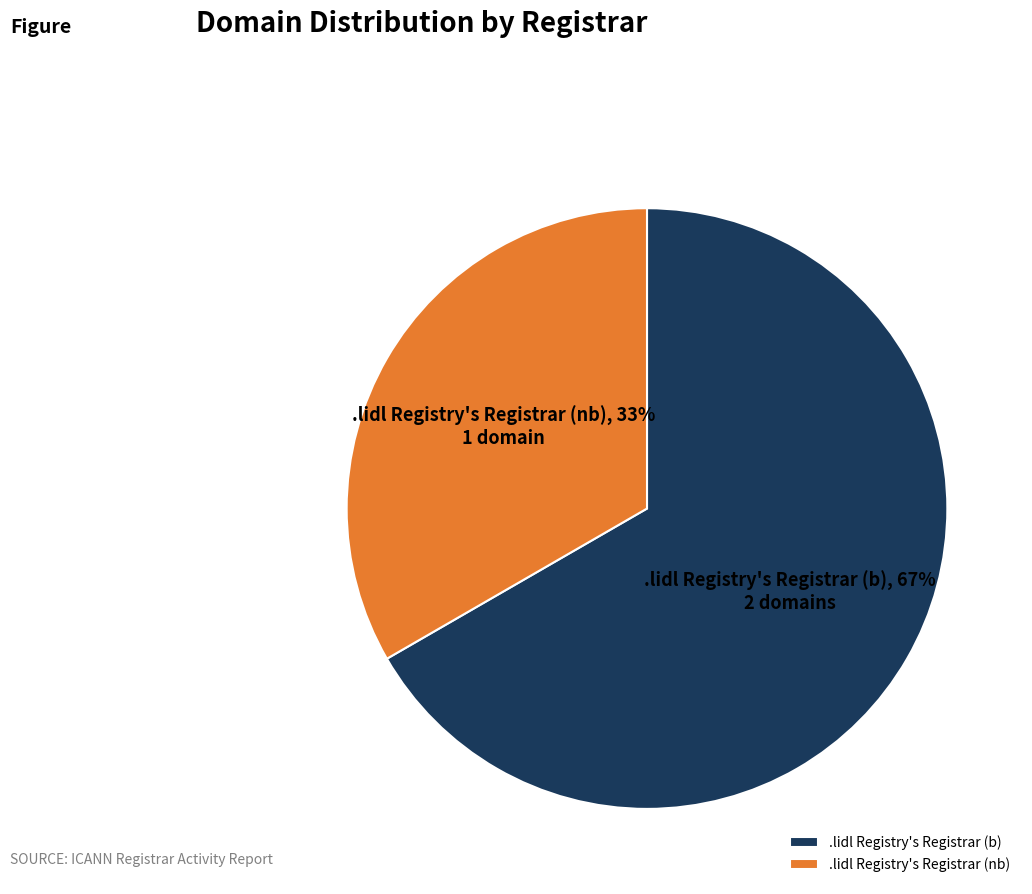

Is there a majority slice in this chart?

Yes